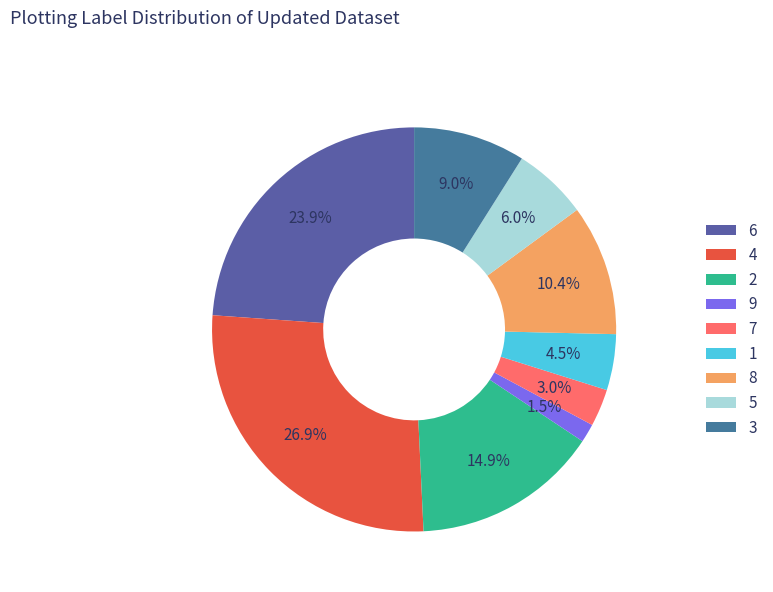

Which category has the smallest portion of the pie?

9